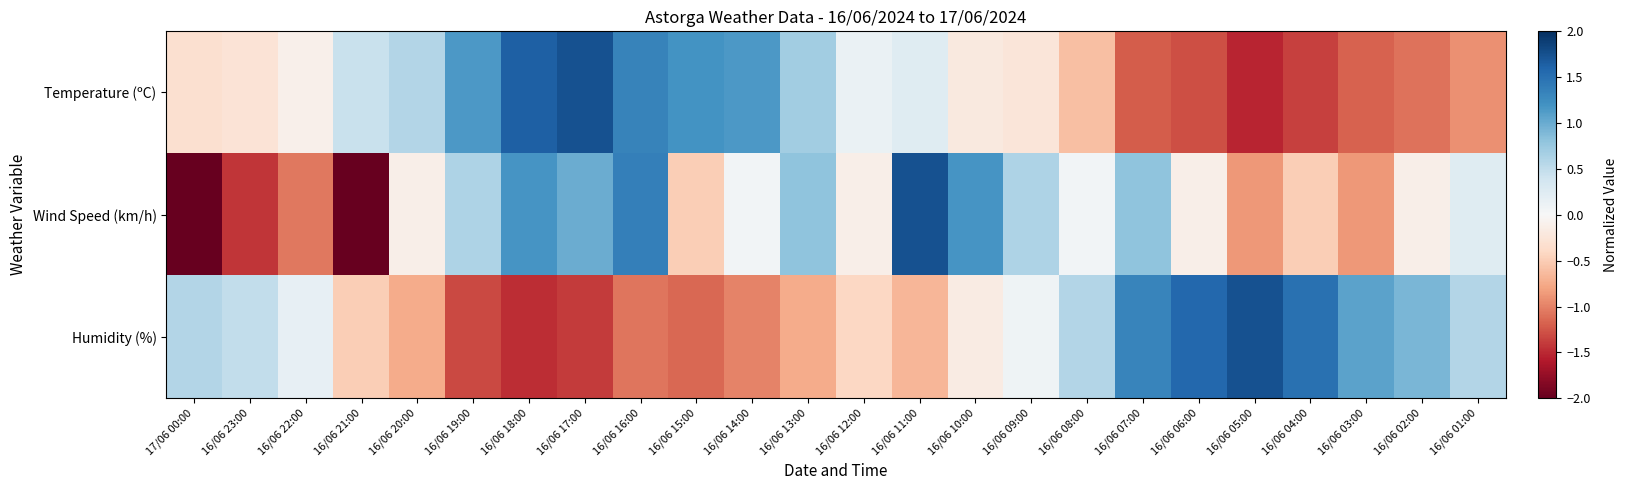

Which series has the largest range (max minus min)?

Wind Speed (km/h)